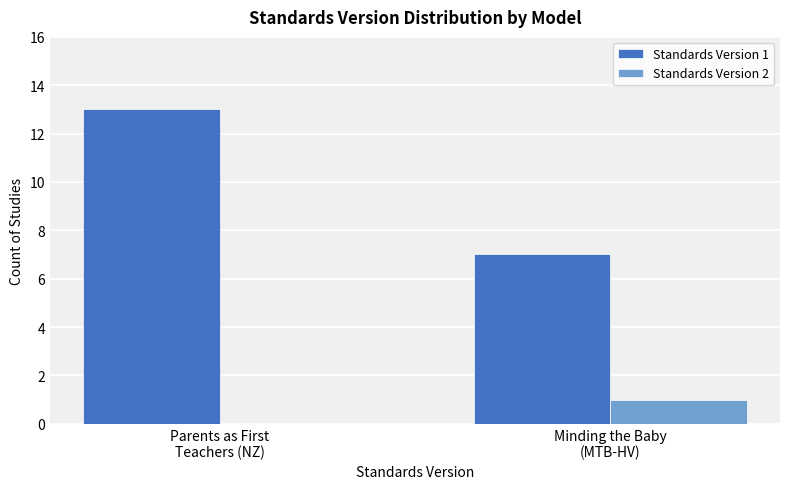

What is the greatest value displayed?

13